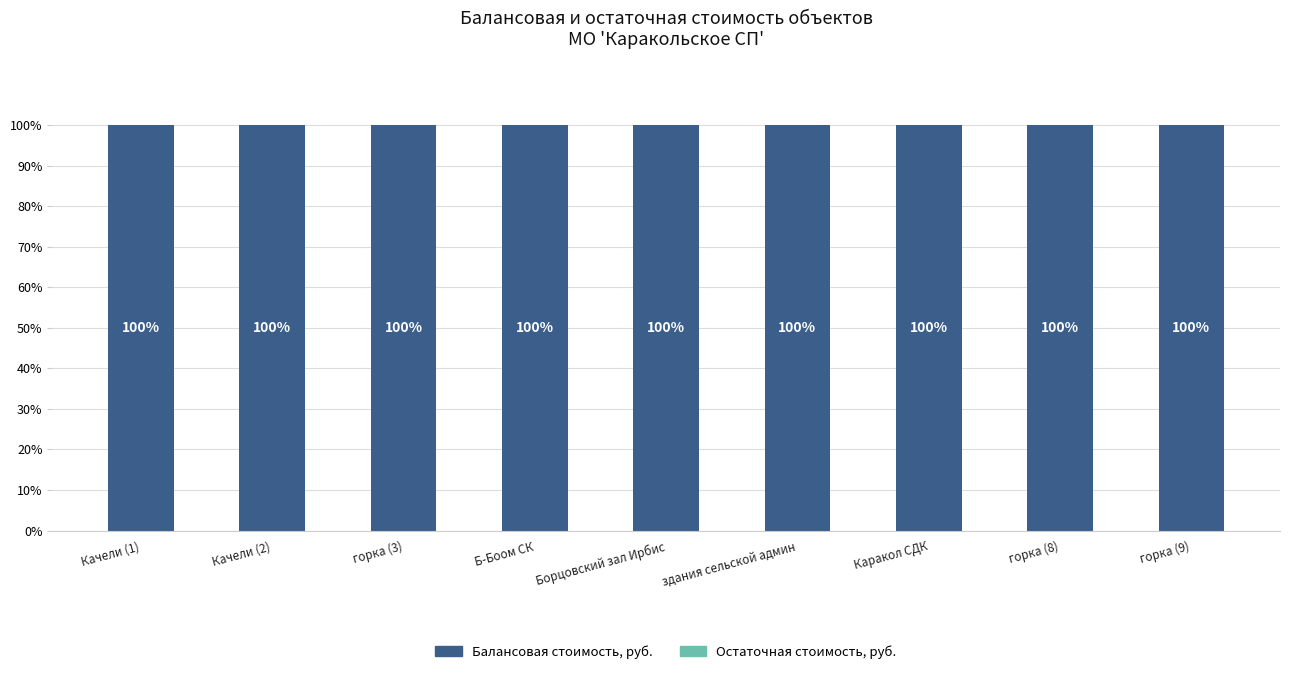

Reading right to left, what are all the values shown in this chart?

Остаточная стоимость, руб.: 0	0	0	0	0	0	0	0	0
Балансовая стоимость, руб.: 100	100	100	100	100	100	100	100	100